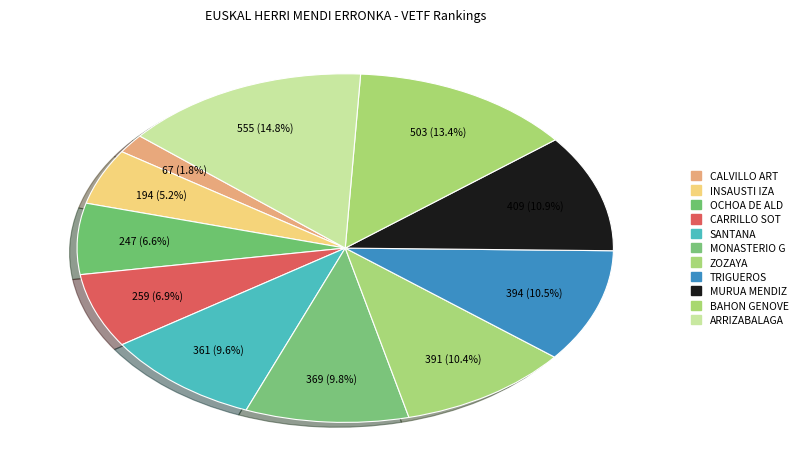

How many slices are in this pie chart?

11